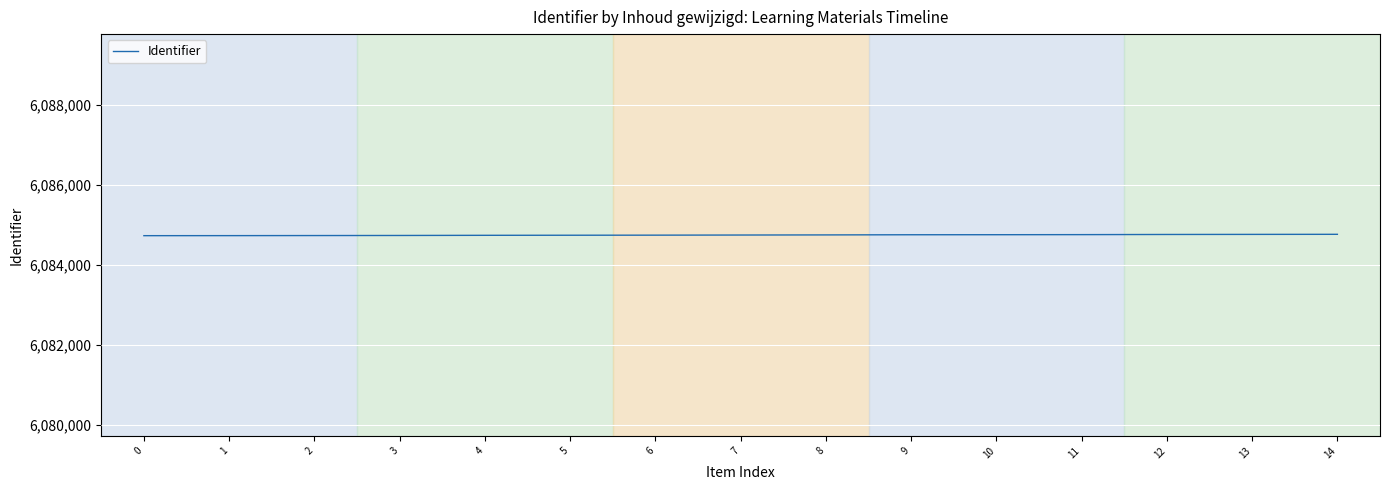

What is the difference between the maximum and minimum values?

34